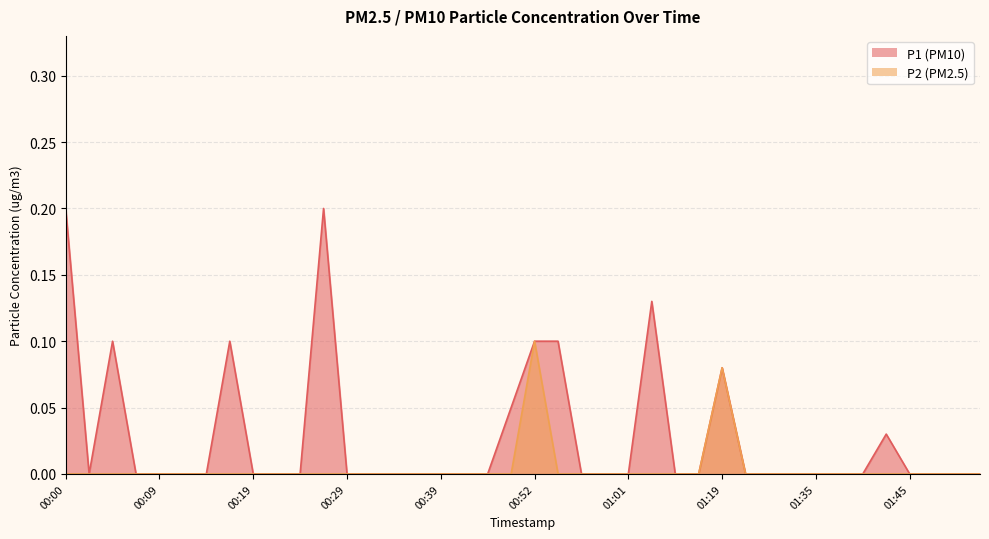

How many positive values does the P1 series have?

10